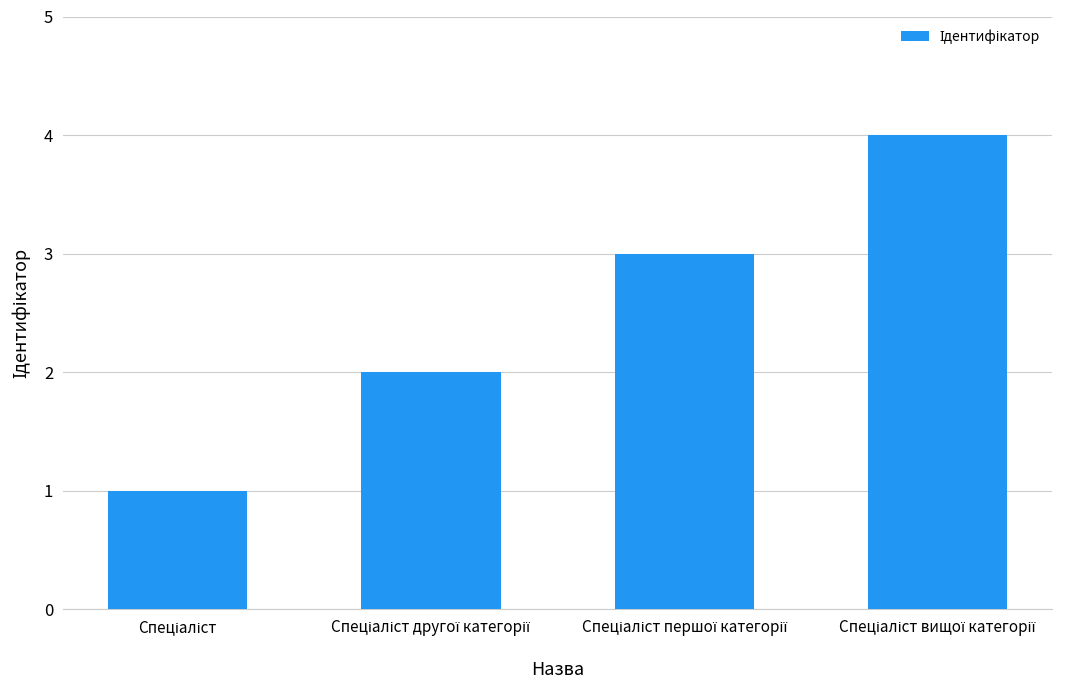

What is the minimum value shown in the chart?

1